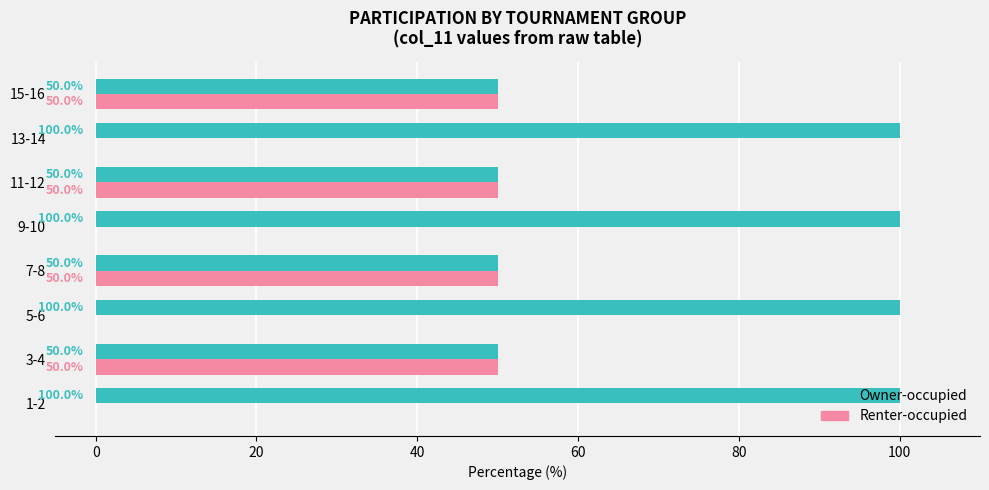

True or false: Owner-occupied has a value of 100 at 9-10.

True